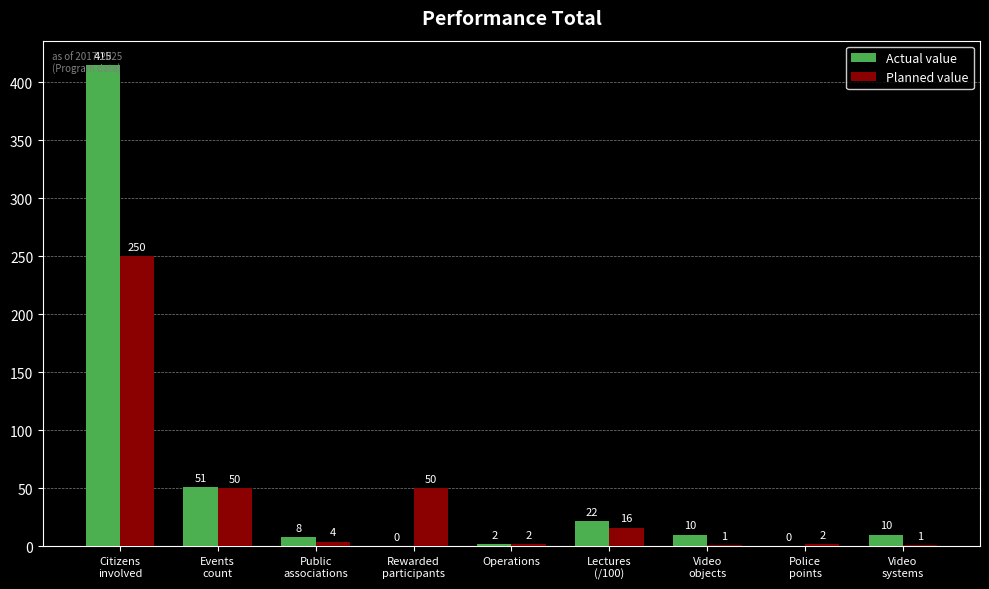

How many positive values does the Actual value series have?

7